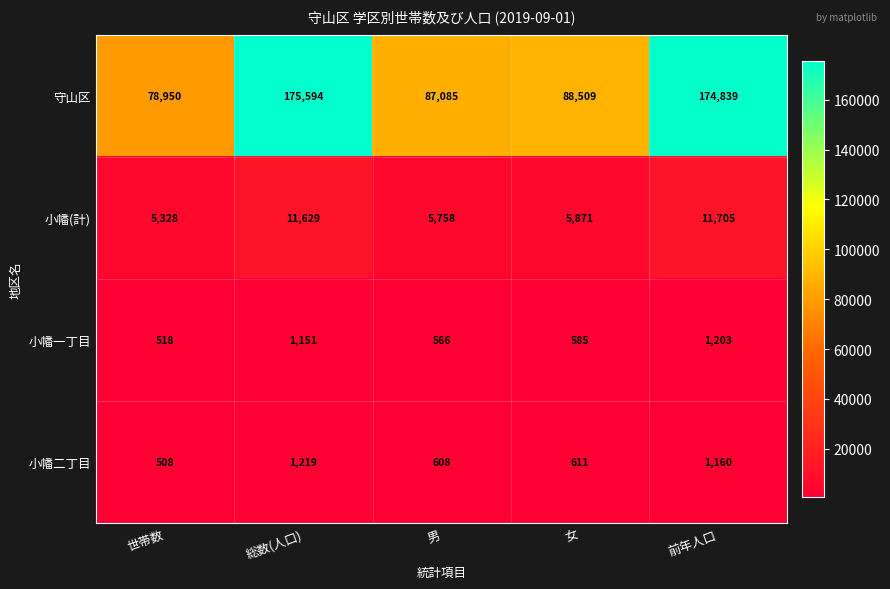

The value of 小幡一丁目 at 男 is 874. True or false?

False